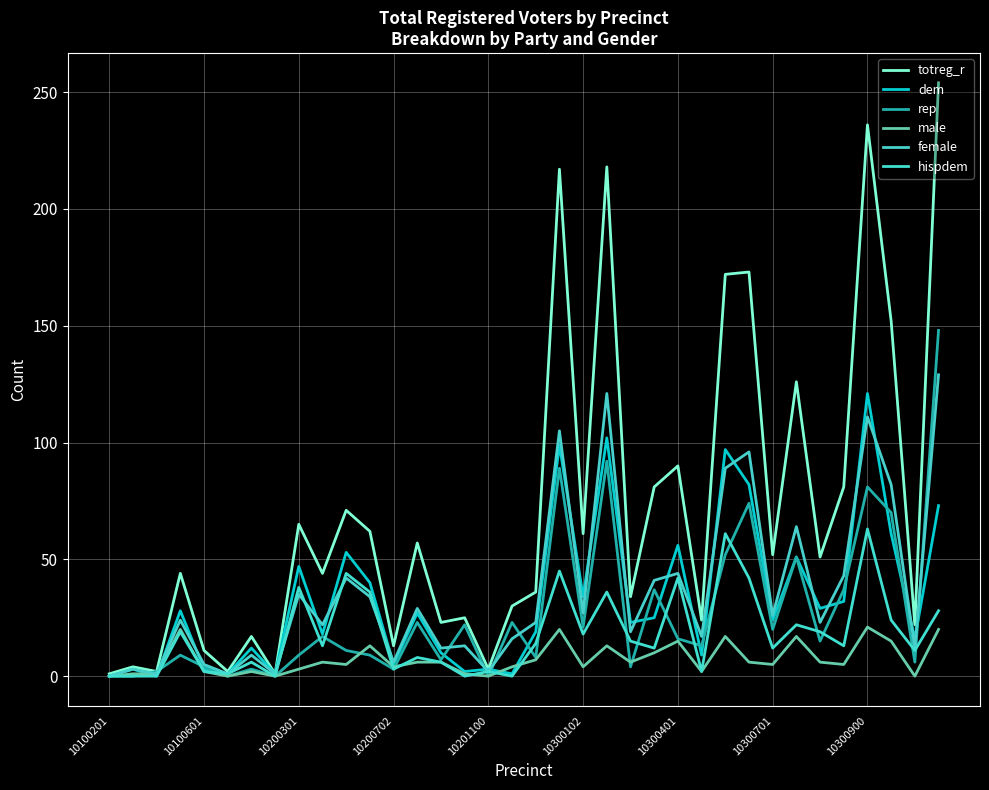

How many lines are shown in the chart?

6